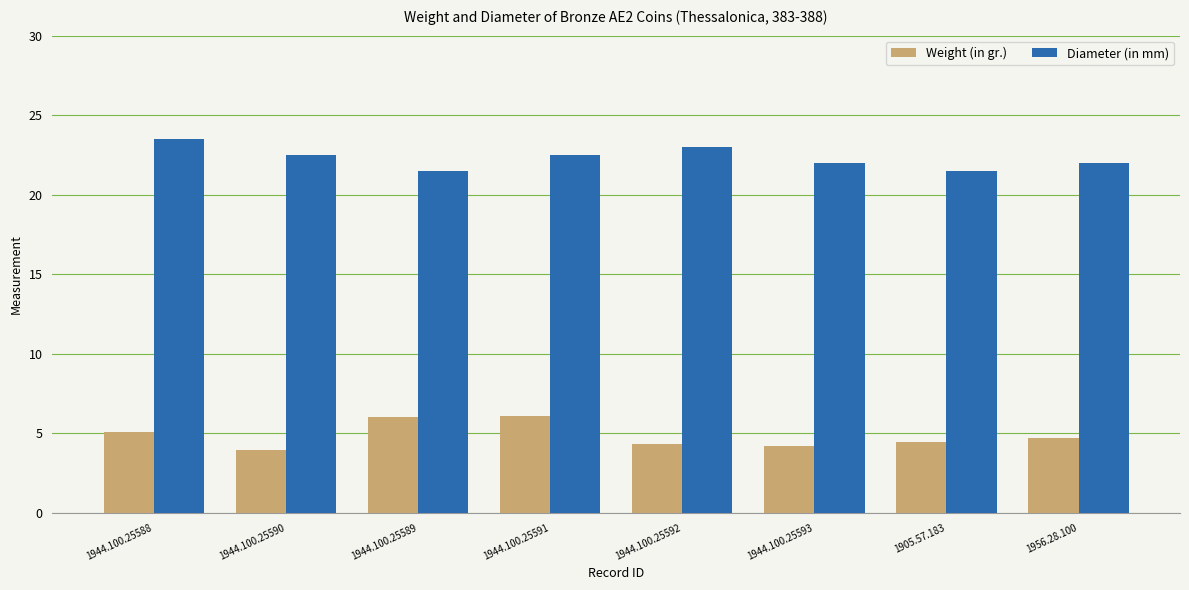

What is the greatest value displayed?

23.5